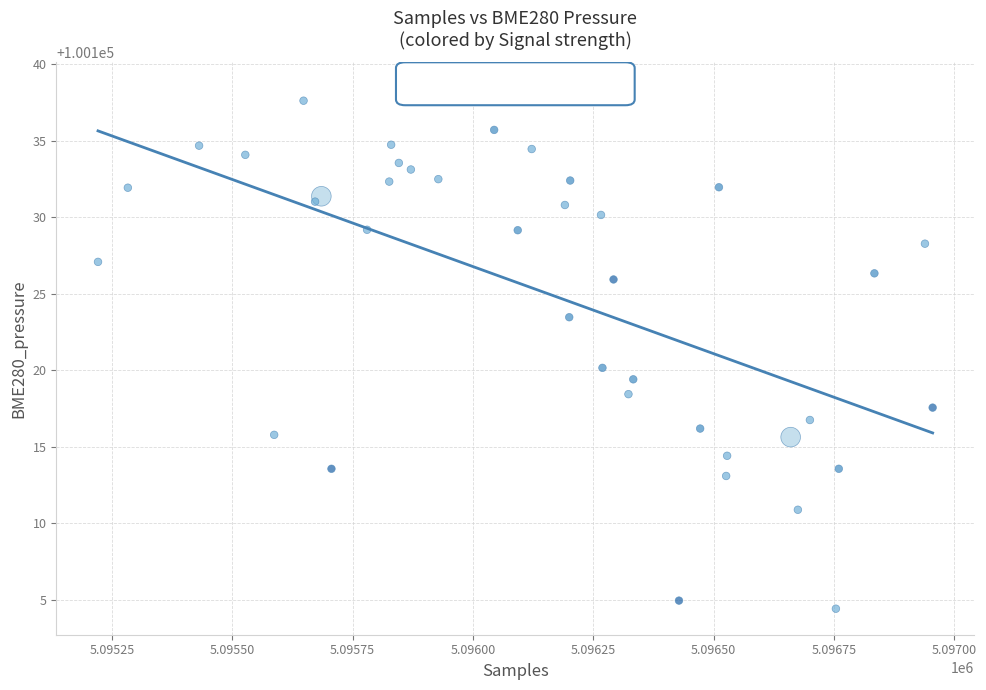

What Y value in the scatter plot is closest to 100121?

100120.2